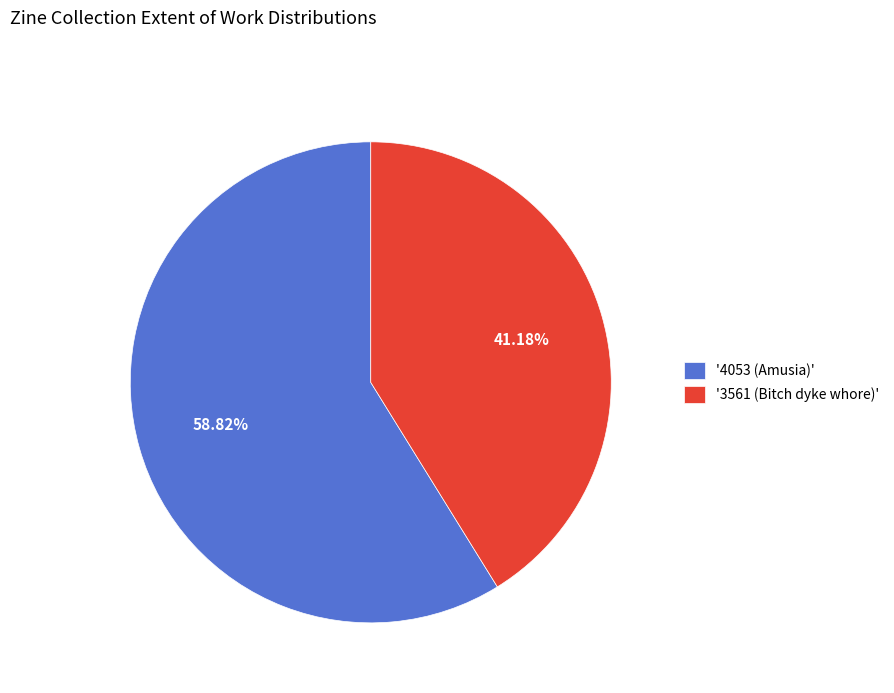

Approximately how many times larger is the value at '3561 (Bitch dyke whore)' compared to '4053 (Amusia)'?

0.7